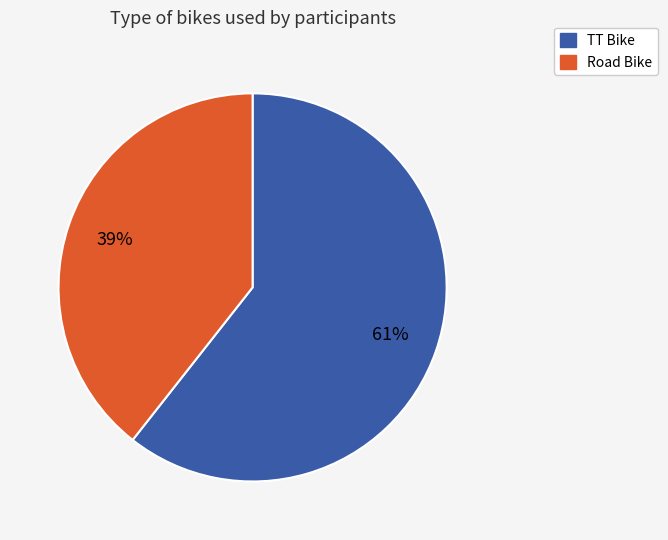

What is the largest slice in the pie chart?

TT Bike